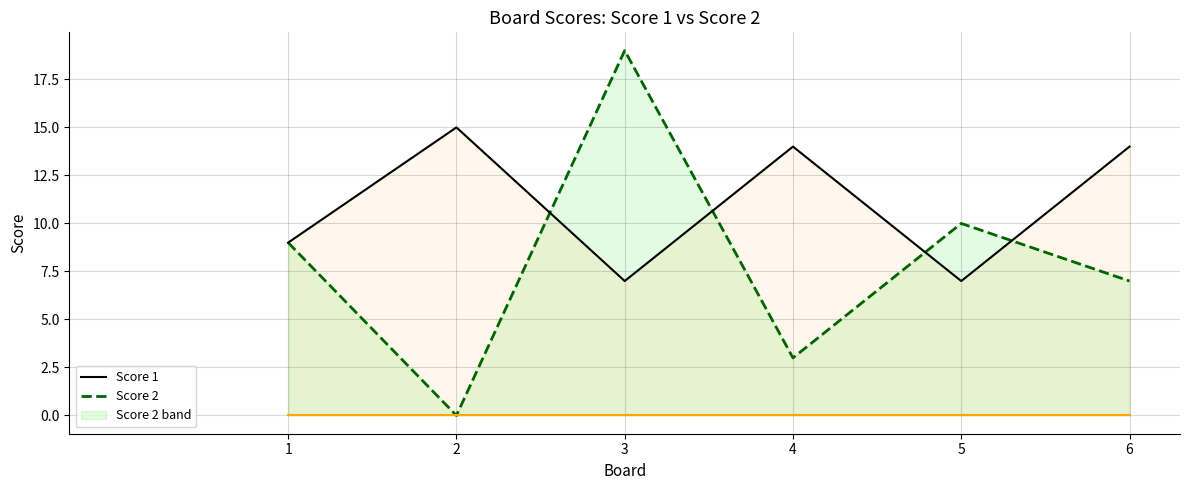

True or false: Baseline and Score 2 line cross at least once.

False